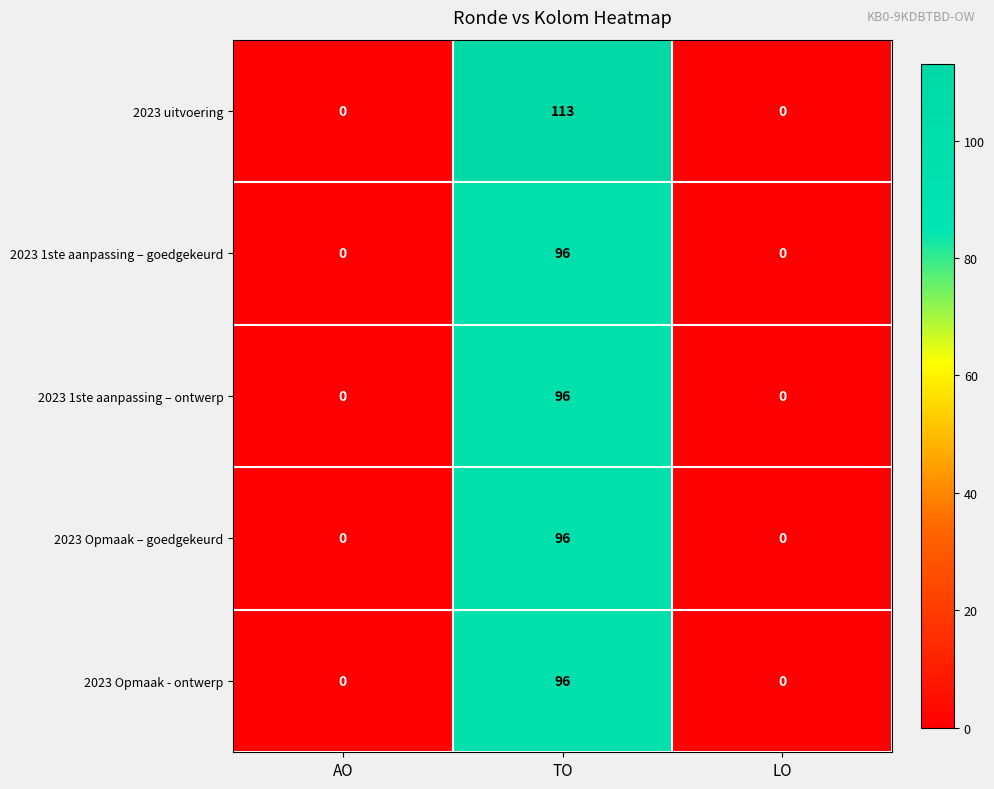

What is the total value across all series at TO?

497